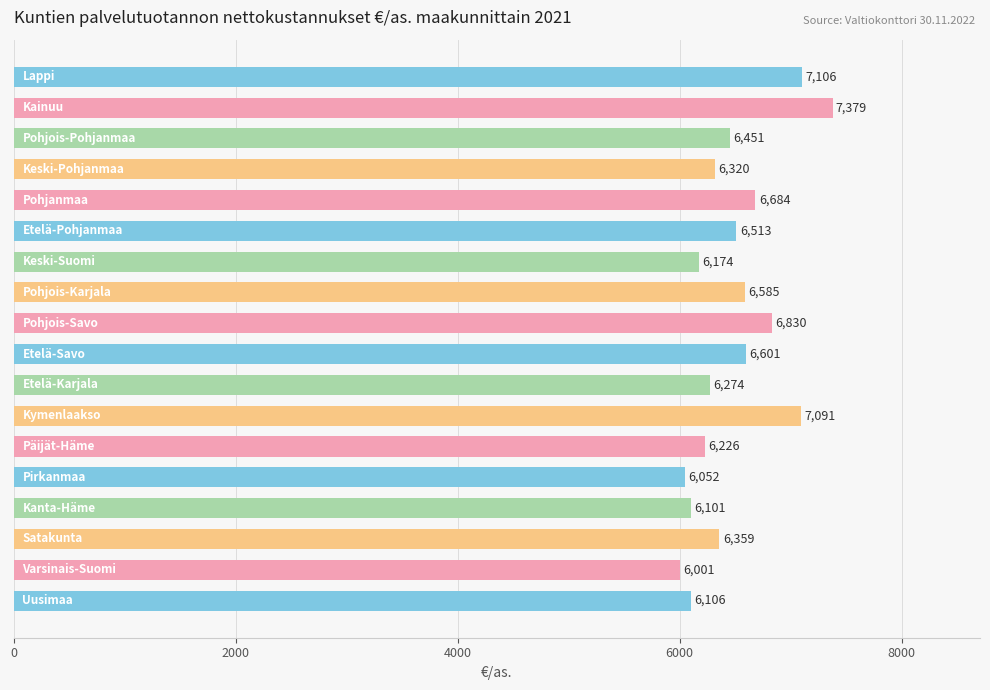

What is the maximum value shown in the chart?

7378.6